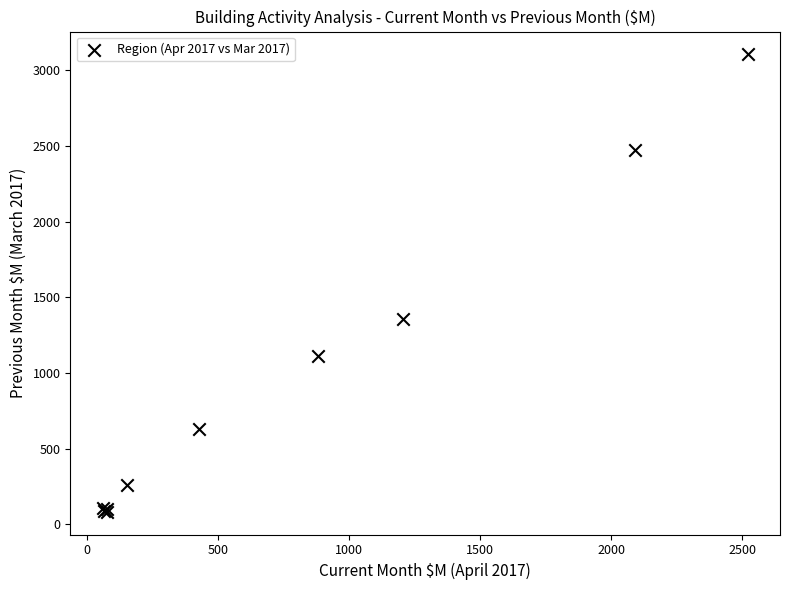

What Y value in the scatter plot is closest to 1594?

1358.4